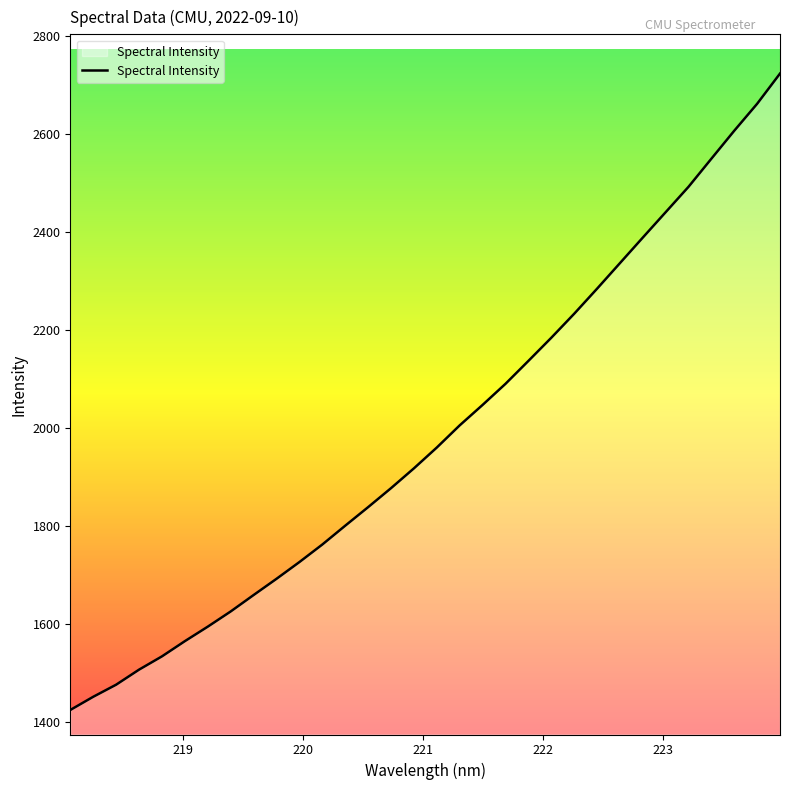

What is the minimum value shown in the chart?

1425.0